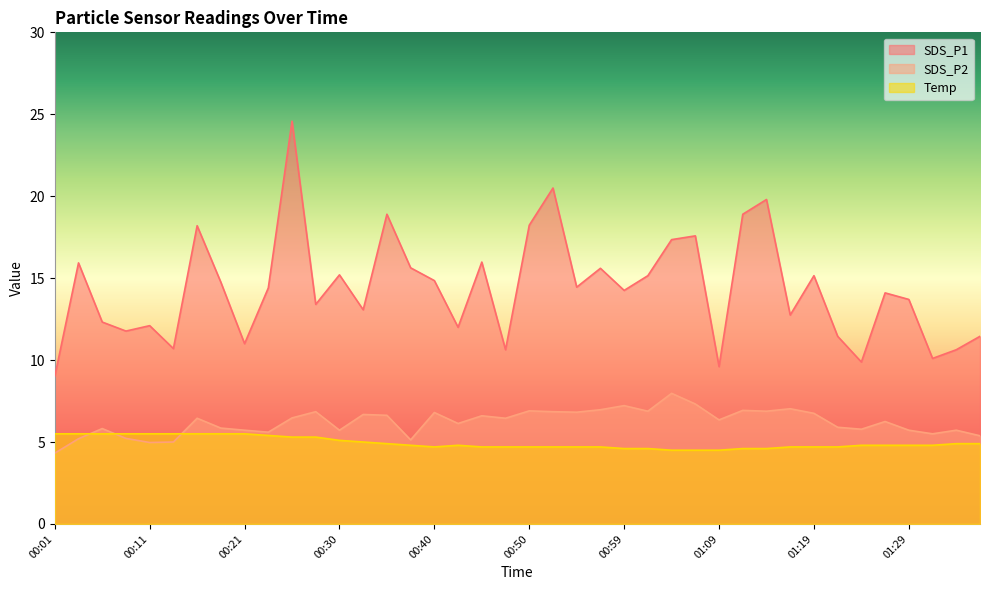

What is the total value across all series at 01:04?

29.8